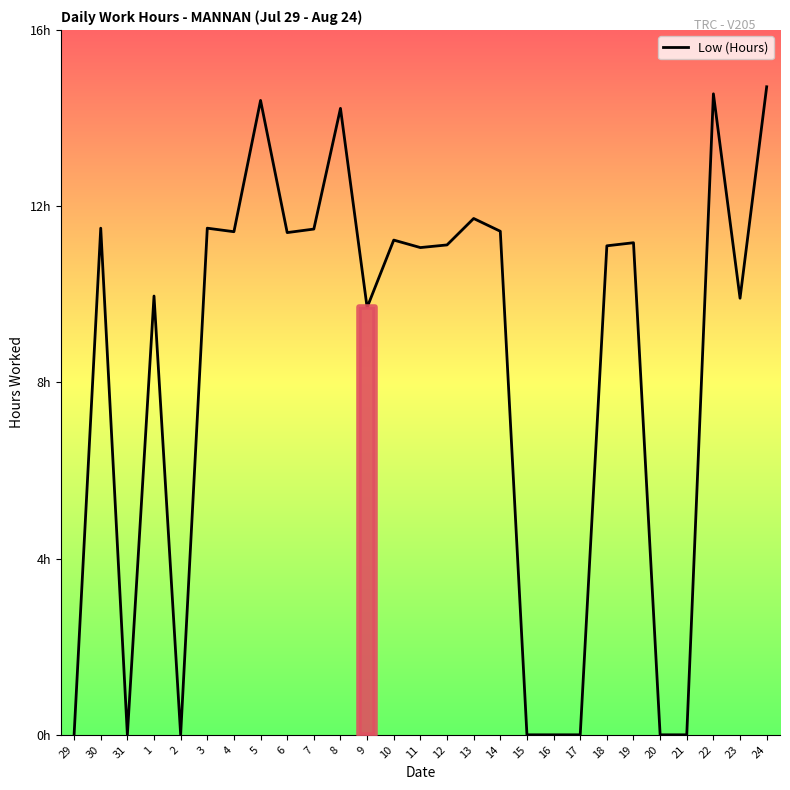

Does the chart have visible grid lines?

No